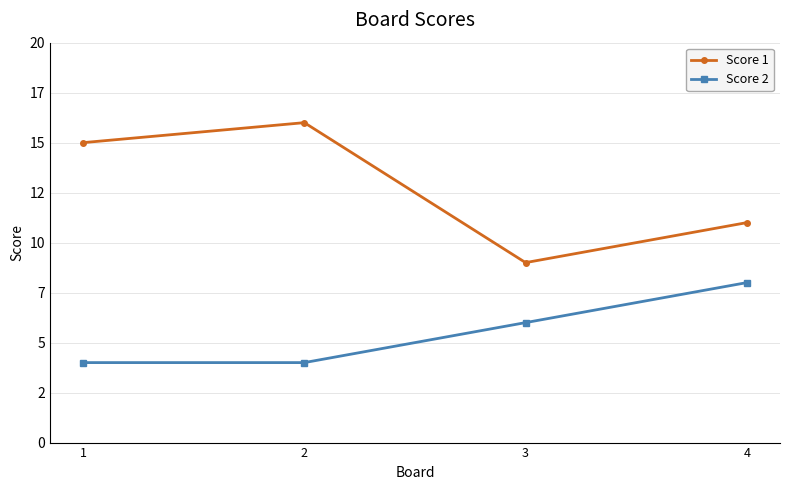

True or false: Score 1 and Score 2 intersect in this chart.

False